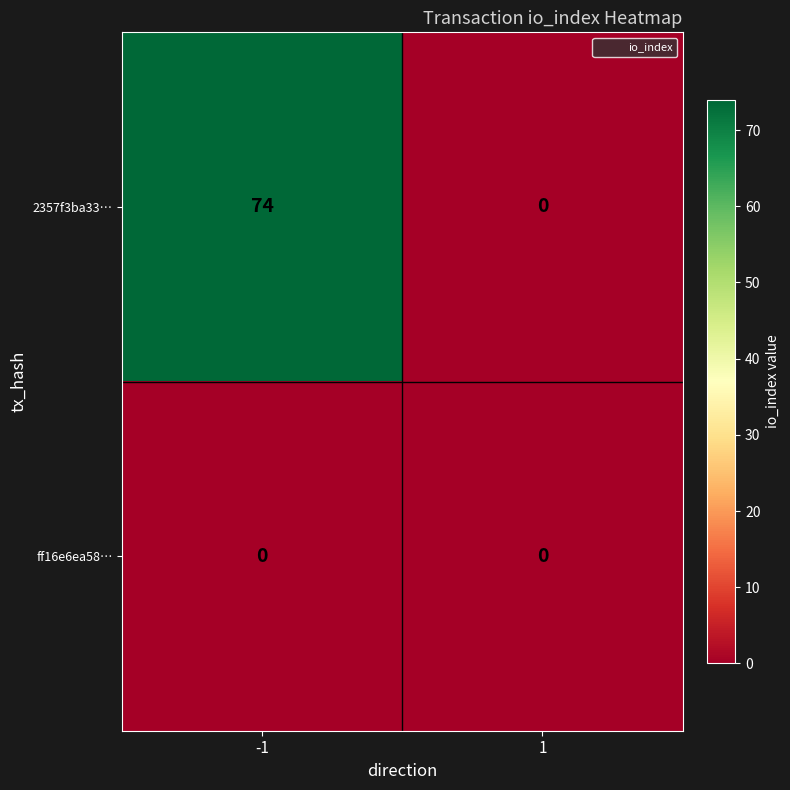

Which series has the largest range (max minus min)?

2357f3ba33…